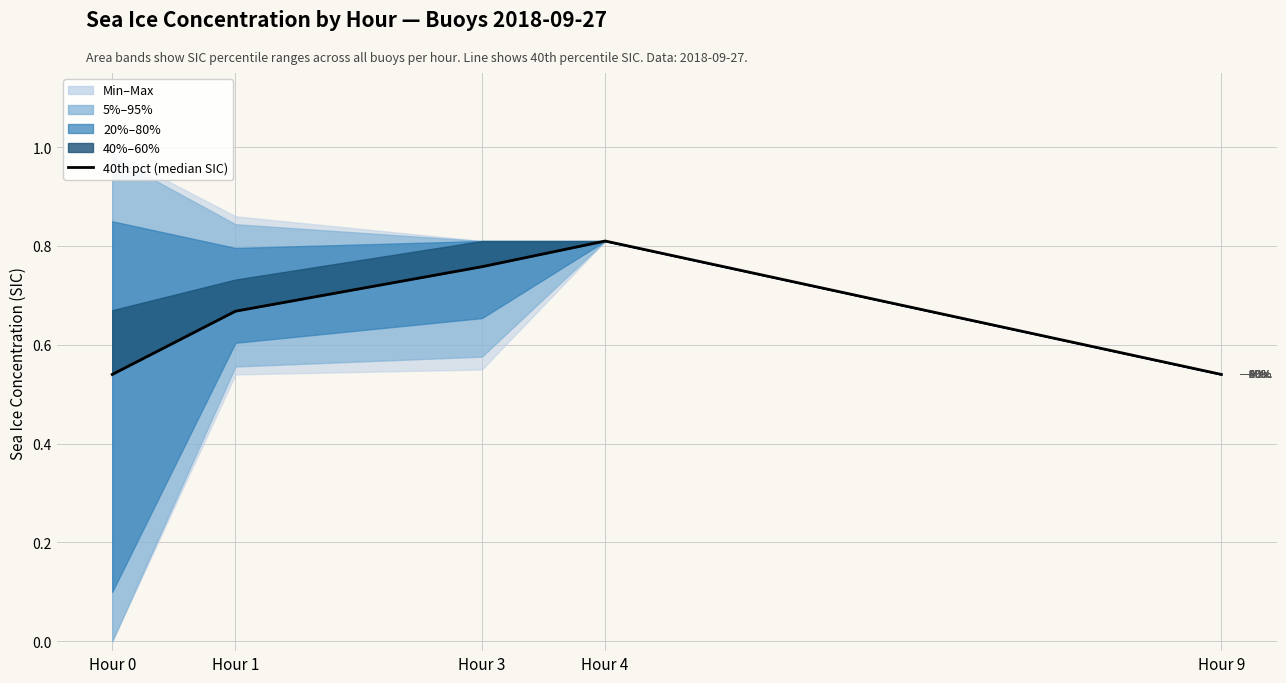

How many data points does each series have?

5